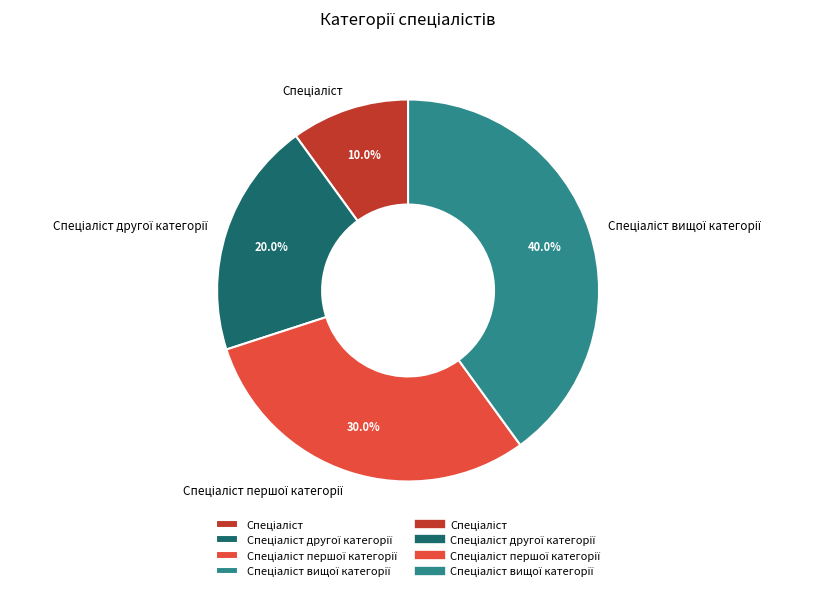

Does any single category account for the majority?

No